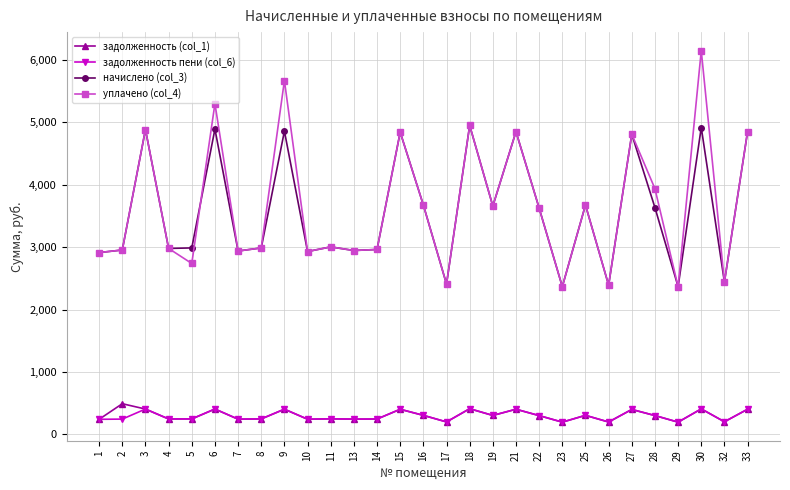

The value of задолженность пени (col_6) at 33 is 623.1. True or false?

False